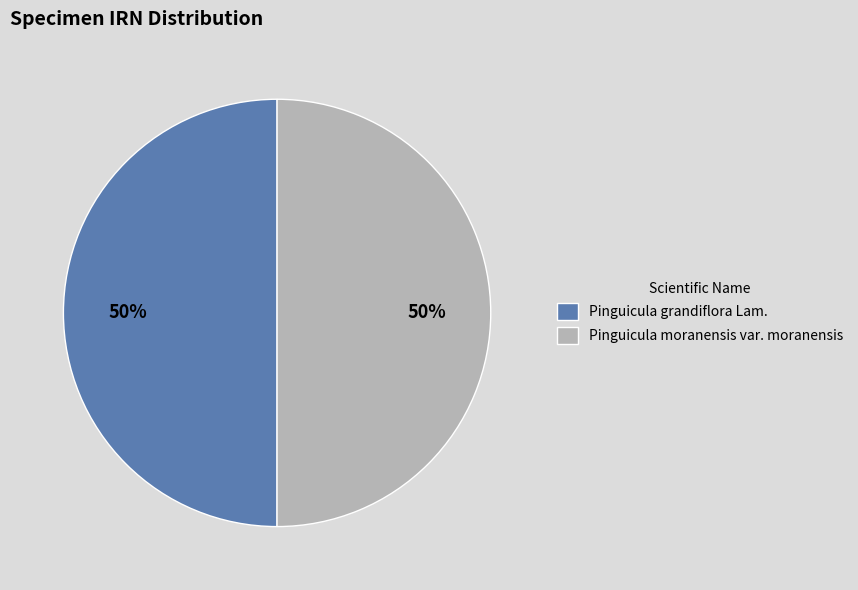

Is it true that Pinguicula grandiflora Lam. is 62% of the pie?

False